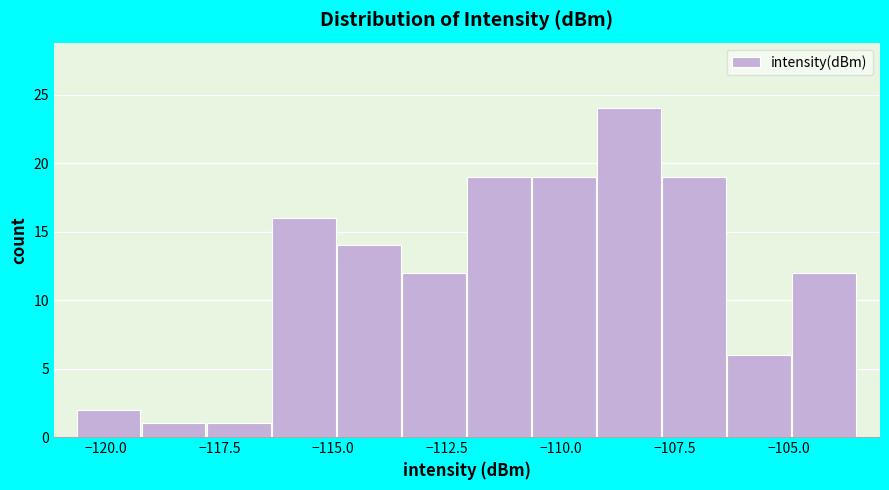

Around what value on the x-axis is the tallest bar? Give the approximate position of its centre, as read against the axis.

-108.5